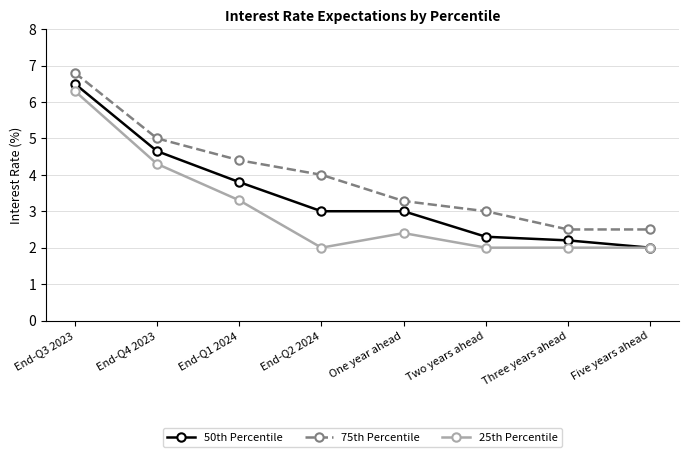

Reading left to right, extract all data points from this chart.

50th Percentile: 6.5	4.7	3.8	3.0	3.0	2.3	2.2	2.0
75th Percentile: 6.8	5.0	4.4	4.0	3.3	3.0	2.5	2.5
25th Percentile: 6.3	4.3	3.3	2.0	2.4	2.0	2.0	2.0